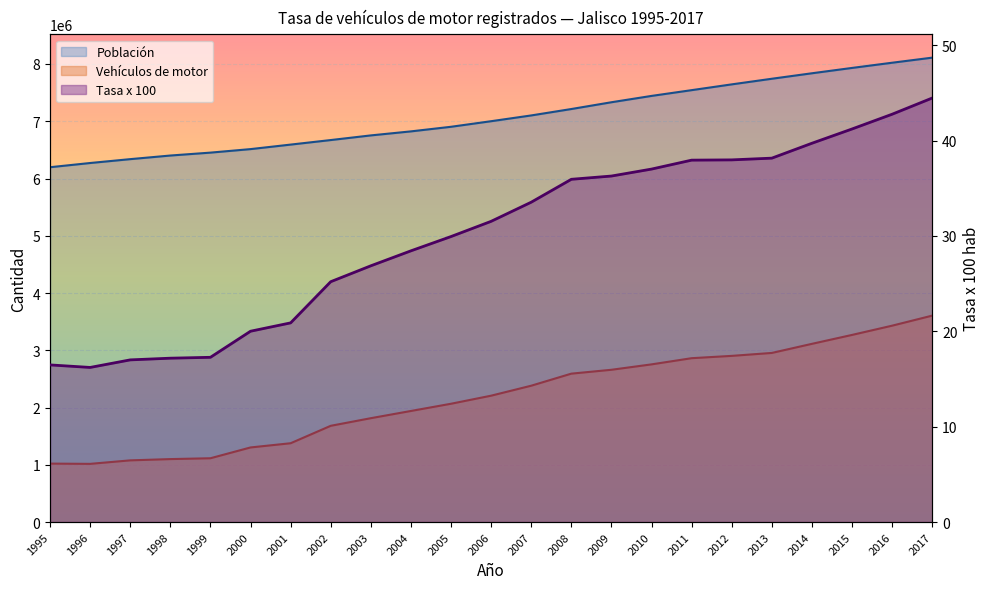

Reading right to left, what are all the values shown in this chart?

Vehículos de motor: 2017=3605557.0	2016=3429847.0	2015=3268321.0	2014=3112643.0	2013=2953747.0	2012=2902432.0	2011=2861984.0	2010=2754043.0	2009=2659712.0	2008=2592027.0	2007=2381424.0	2006=2207186.0	2005=2066373.0	2004=1940129.0	2003=1814156.0	2002=1681096.0	2001=1376637.0	2000=1303109.0	1999=1114421.0	1998=1099757.0	1997=1077616.0	1996=1016481.0	1995=1020996.0
Población: 2017=8110943.0	2016=8022181.0	2015=7931267.0	2014=7838010.0	2013=7742303.0	2012=7644152.0	2011=7543233.0	2010=7442625.0	2009=7331993.0	2008=7213583.0	2007=7101648.0	2006=7000916.0	2005=6903508.0	2004=6823155.0	2003=6752883.0	2002=6671656.0	2001=6592401.0	2000=6513479.0	1999=6452167.0	1998=6401411.0	1997=6338294.0	1996=6270725.0	1995=6197229.0
Tasa x 100: 2017=44.5	2016=42.8	2015=41.2	2014=39.7	2013=38.2	2012=38.0	2011=37.9	2010=37.0	2009=36.3	2008=35.9	2007=33.5	2006=31.5	2005=29.9	2004=28.4	2003=26.9	2002=25.2	2001=20.9	2000=20.0	1999=17.3	1998=17.2	1997=17.0	1996=16.2	1995=16.5